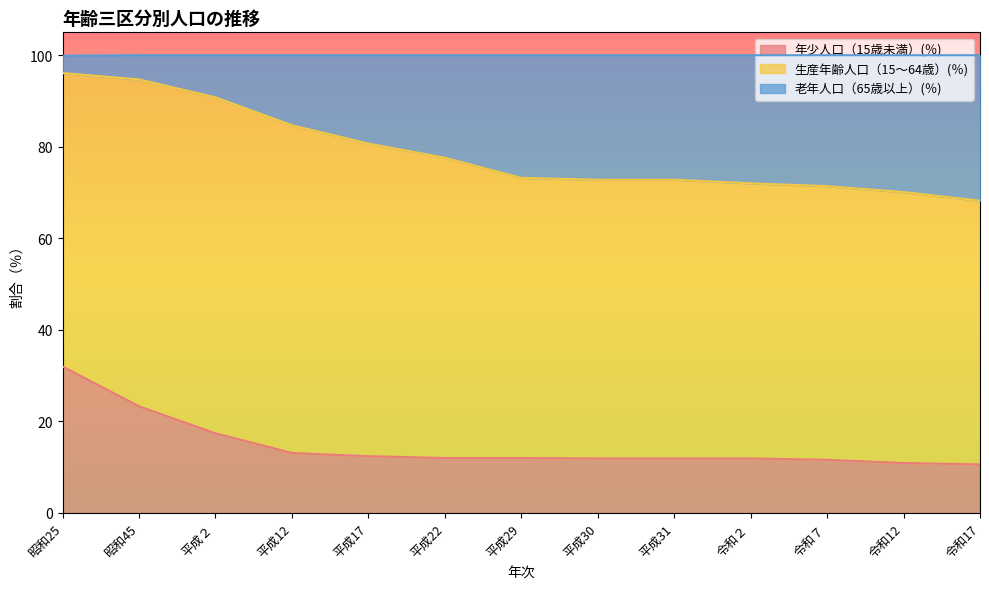

What is the total value across all series at 平成12?

100.0